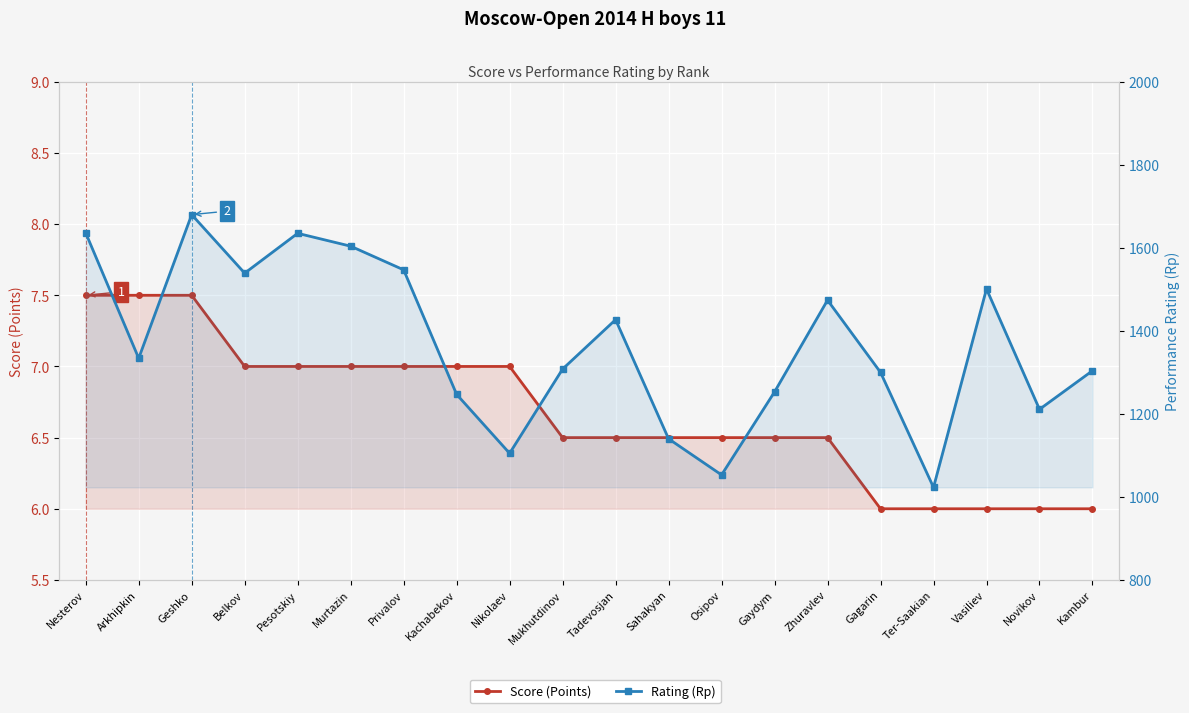

At which category does the chart reach its peak across all series?

Geshko